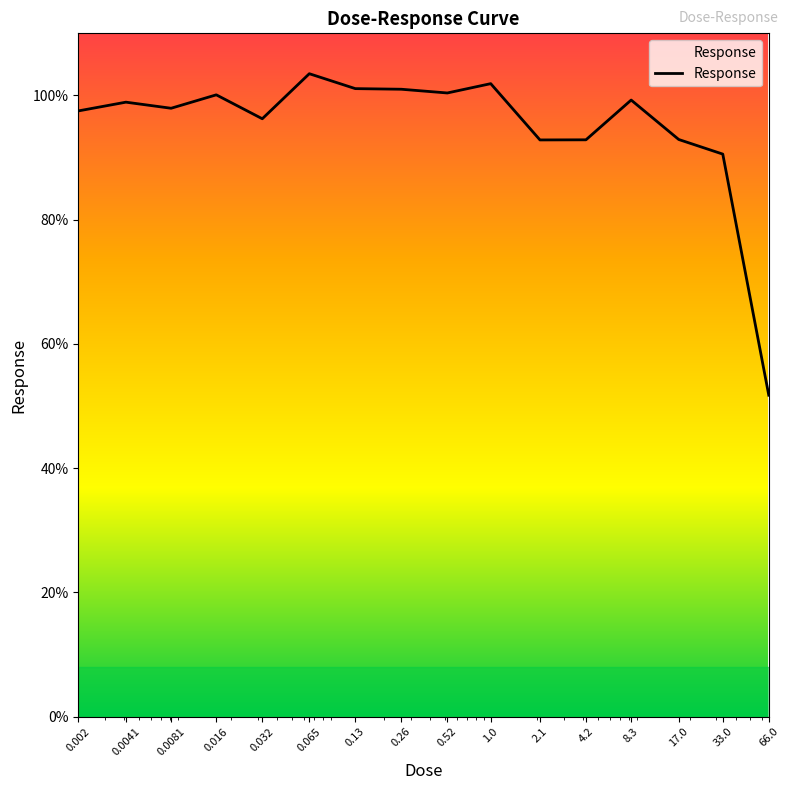

What is the maximum value shown in the chart?

103.5